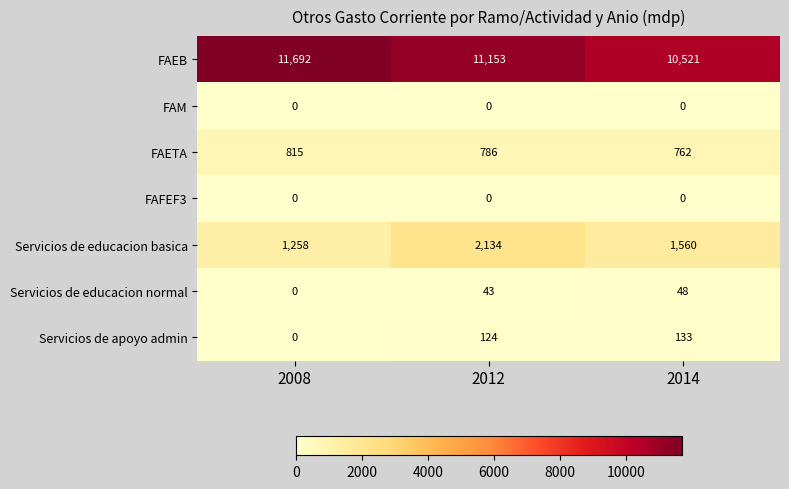

The value of FAETA at 2008 is 815. True or false?

True